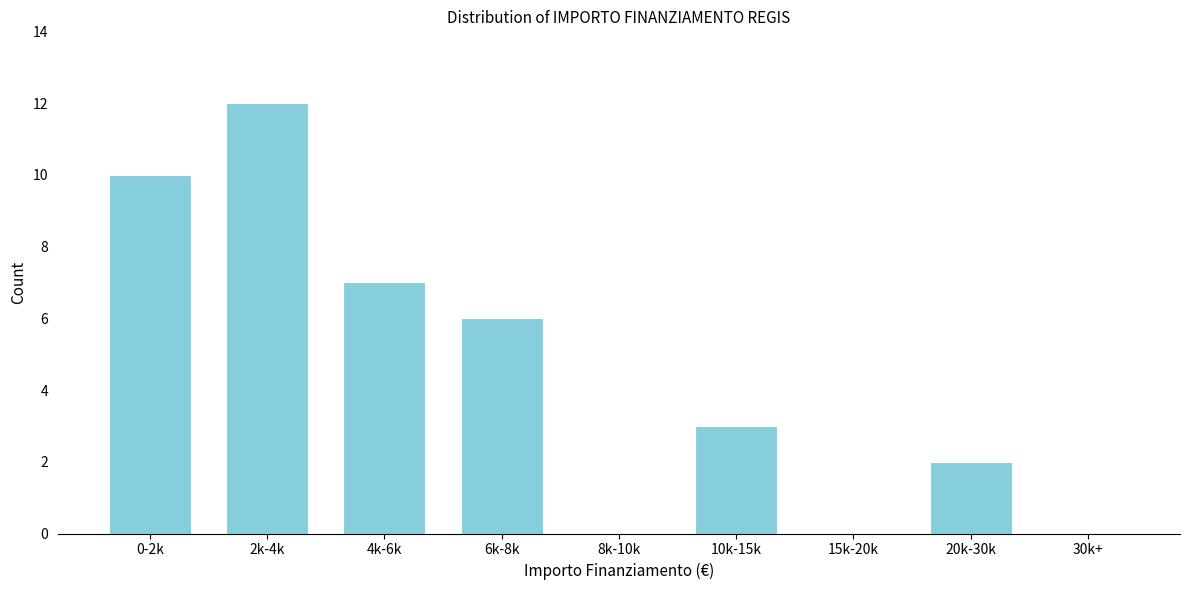

Reading right to left, transcribe all the data shown in this chart.

30k+=0	20k-30k=2	15k-20k=0	10k-15k=3	8k-10k=0	6k-8k=6	4k-6k=7	2k-4k=12	0-2k=10